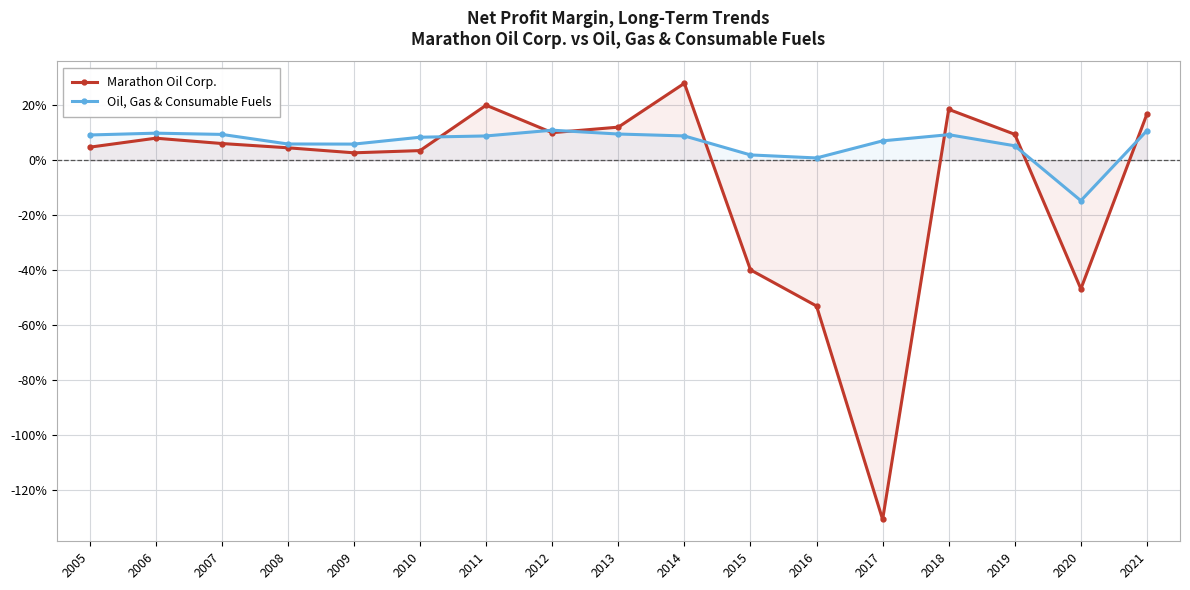

In Oil, Gas & Consumable Fuels, how many points are higher than both neighbors (excluding endpoints)?

3